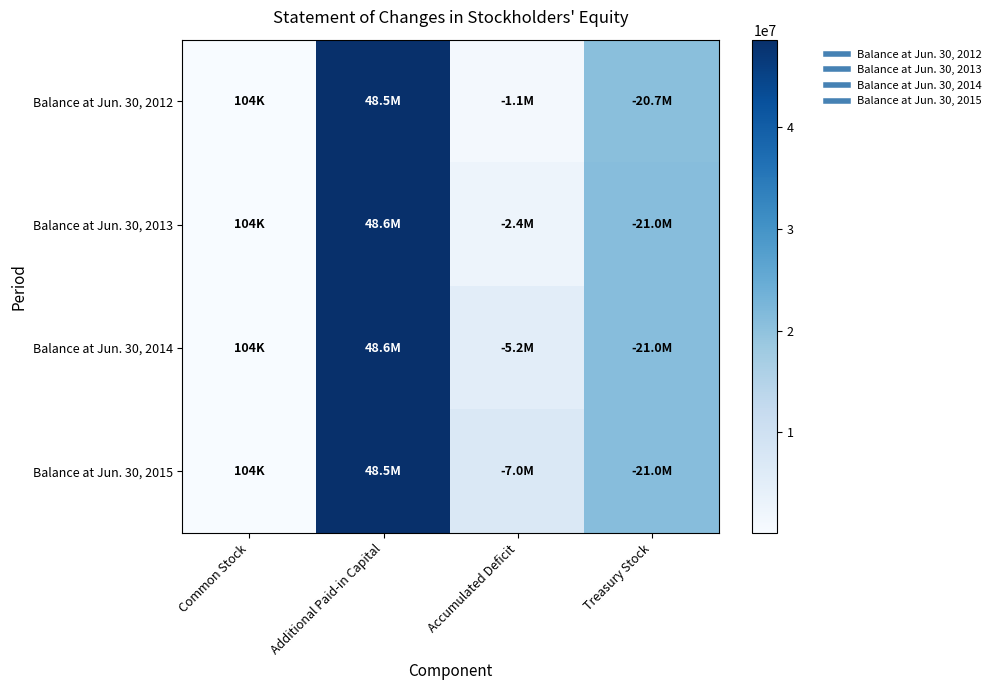

What is the maximum value shown in the chart?

48585236